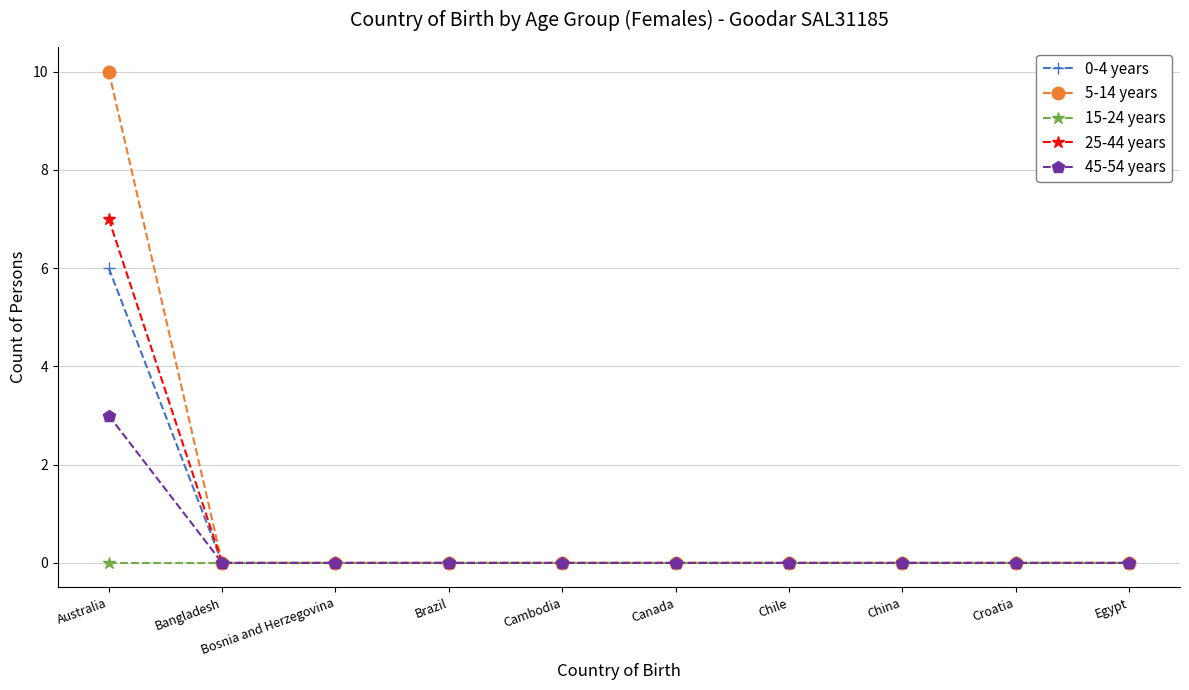

Which series has the largest range (max minus min)?

5-14 years